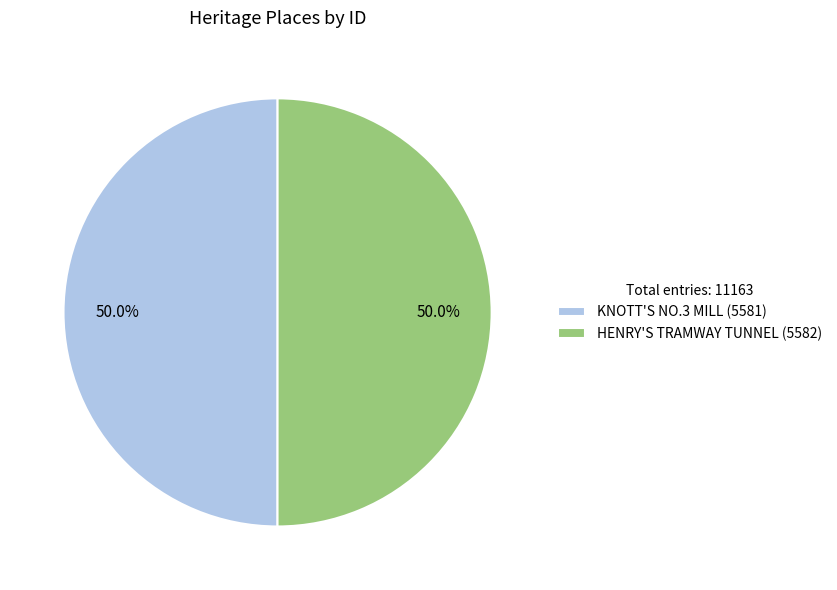

To the nearest percent, what portion does HENRY'S TRAMWAY TUNNEL represent?

50%